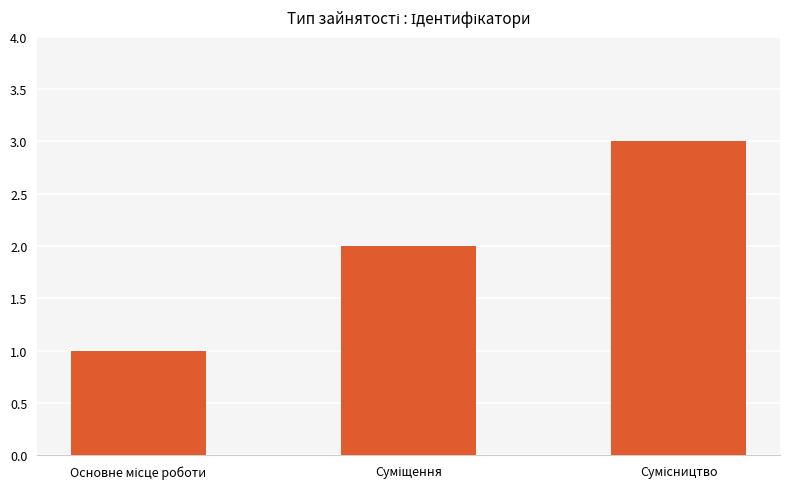

What is the sum of all values?

6